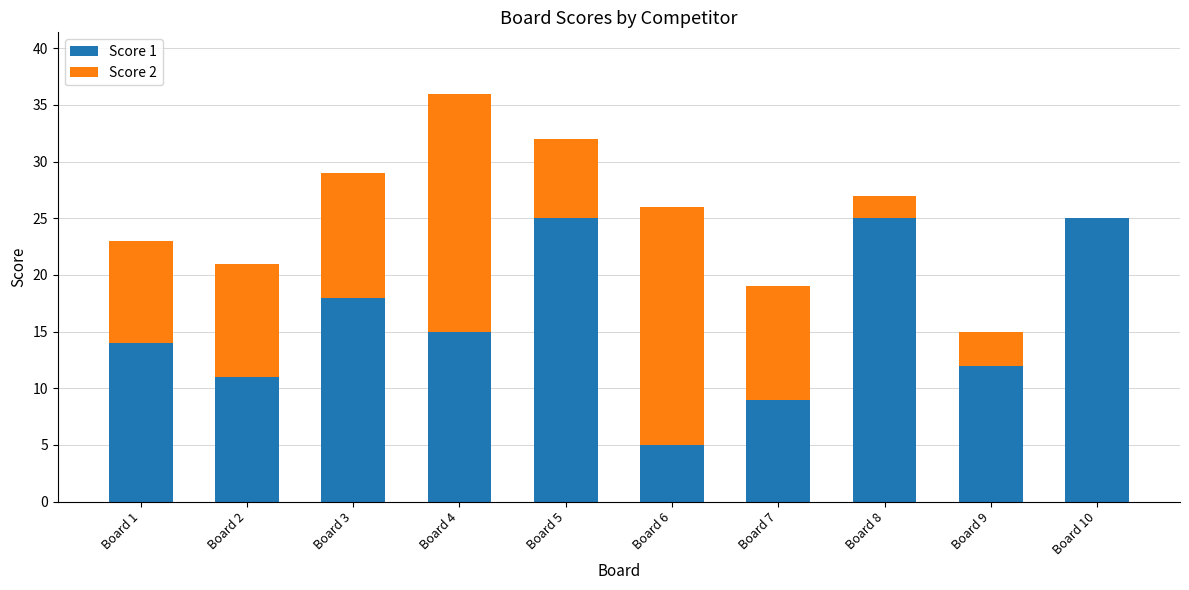

What is the sum of the Score 1 values at Board 5 and Board 1?

39